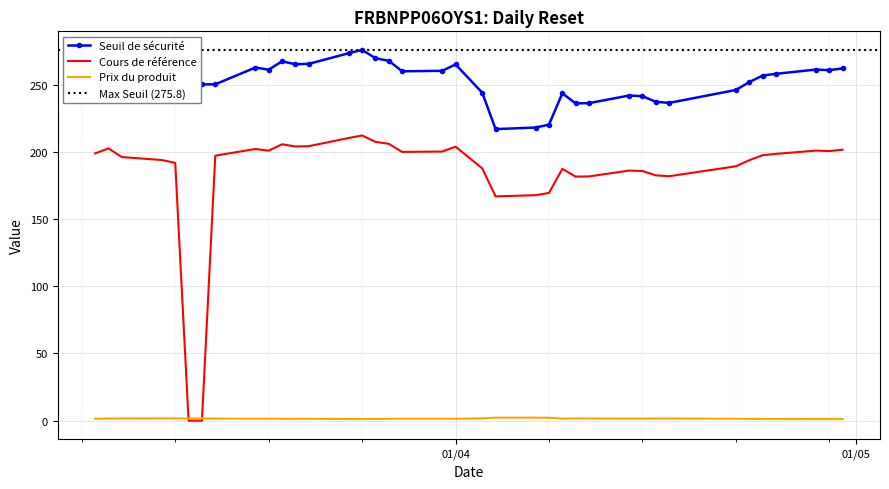

How many values in the Cours de référence series are below 197?

18